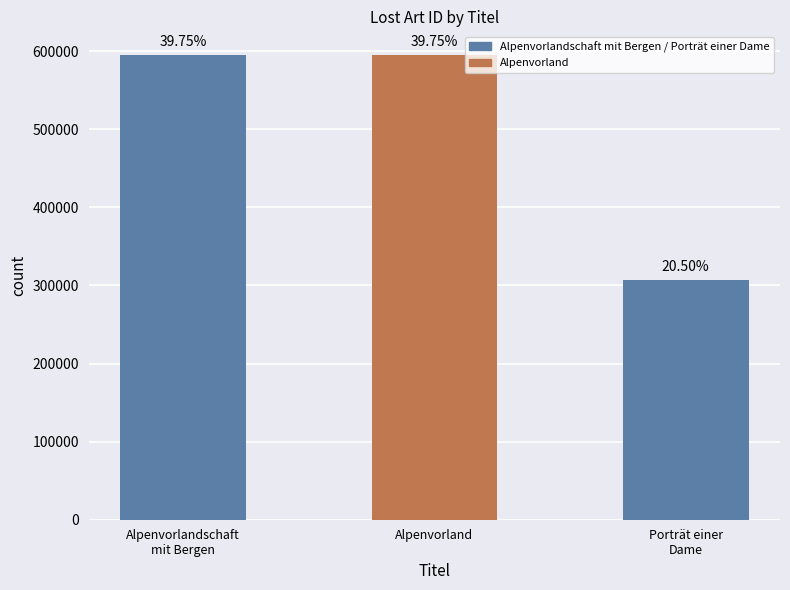

Reading right to left, list all the values displayed in this chart.

307249	595689	595684